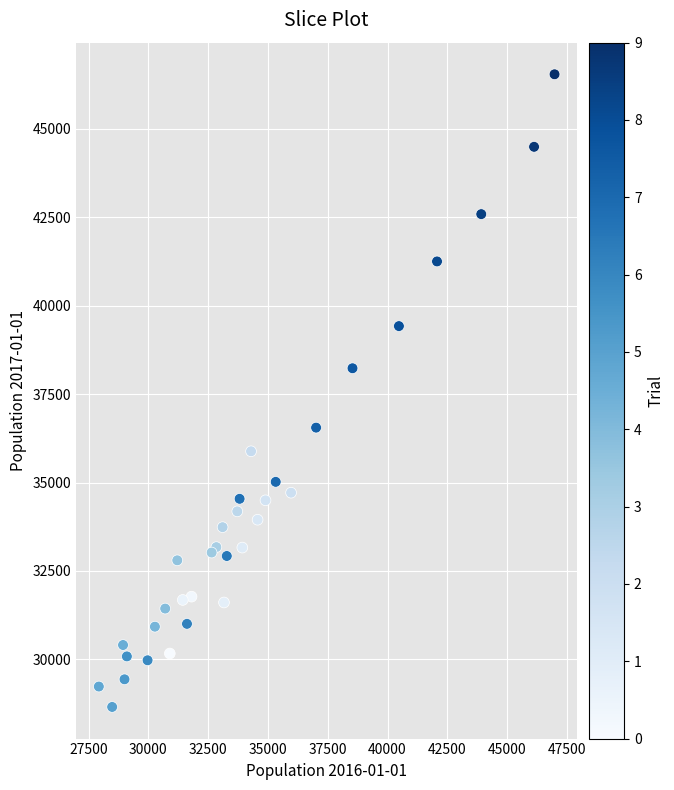

What Y value in the scatter plot is closest to 37598?

38230